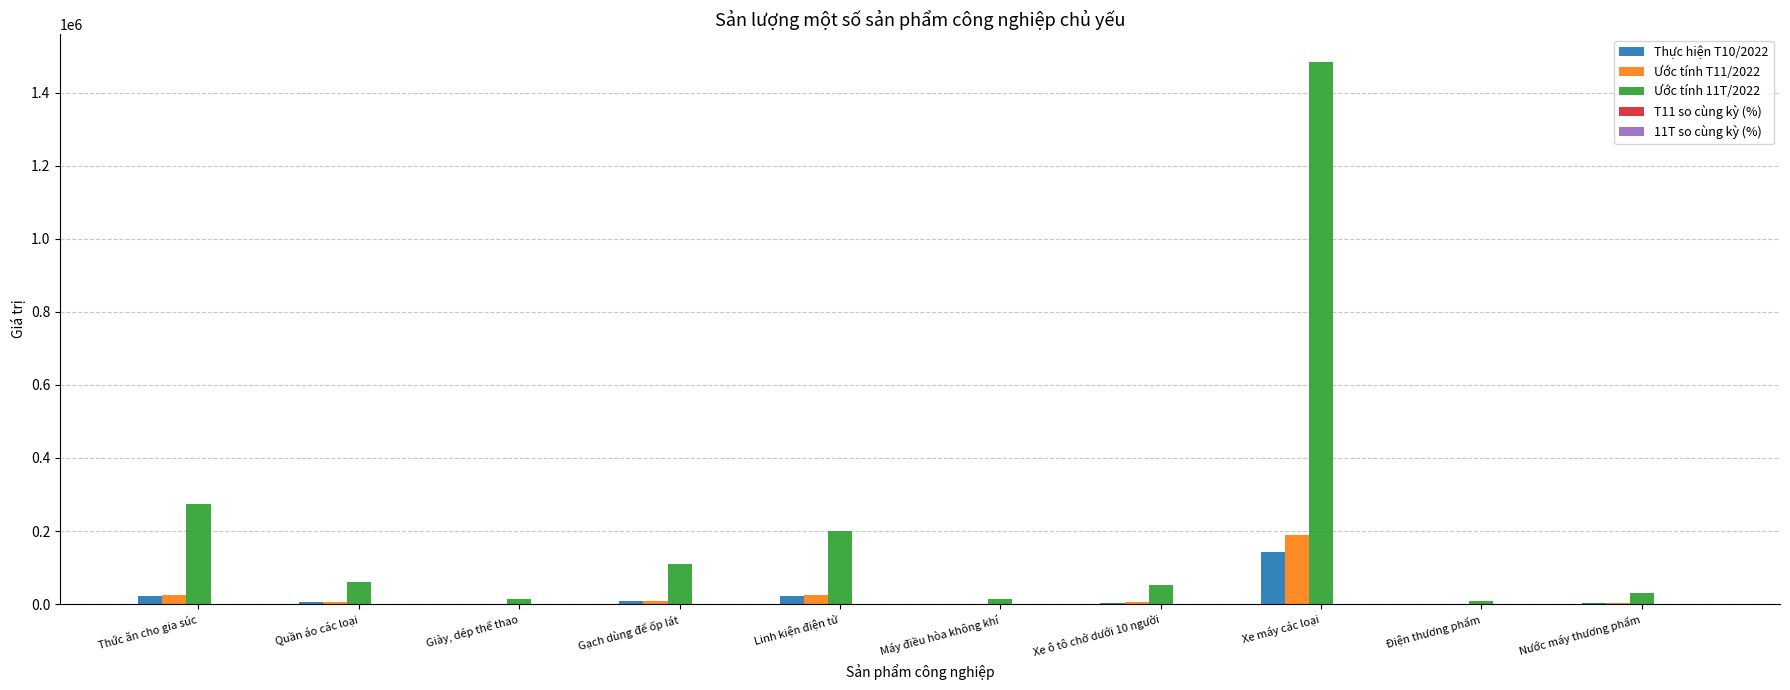

At which category is the sum across all series the highest?

Xe máy các loại